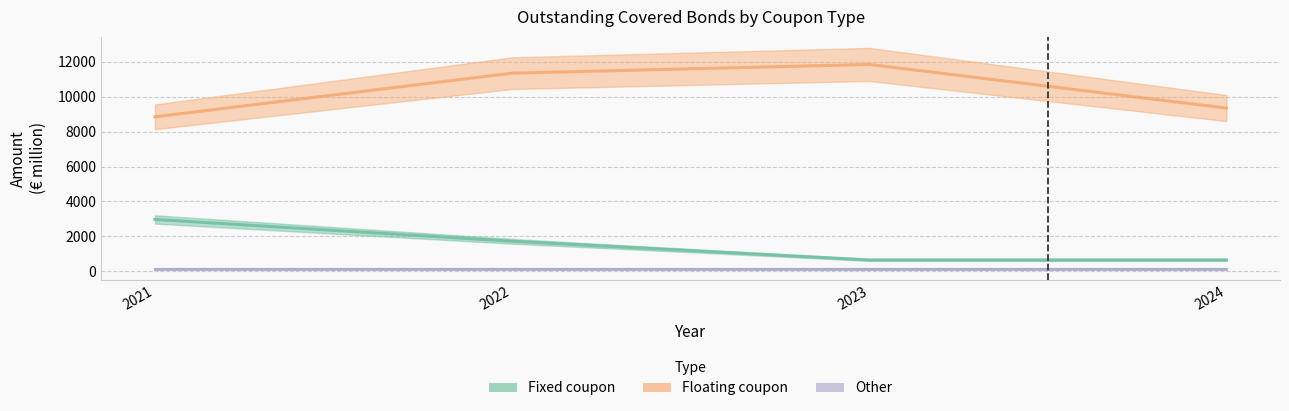

At which label does Floating coupon first exceed 11350?

2023